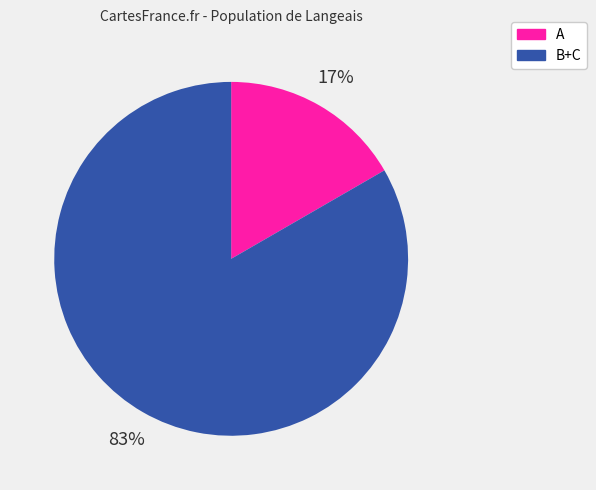

True or false: B+C accounts for 83% of the total.

True